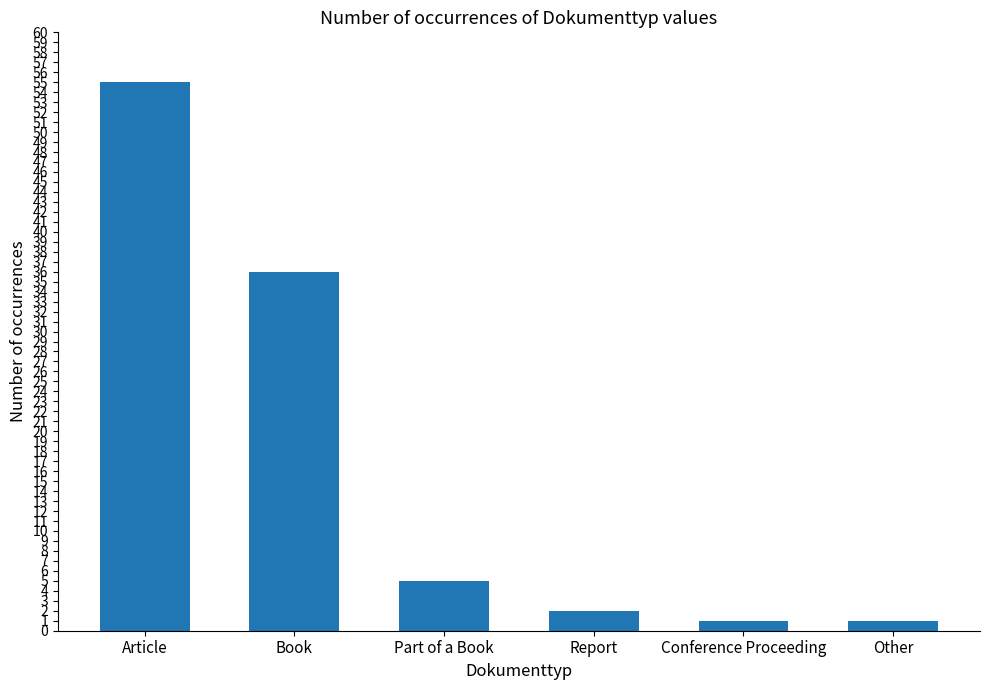

What is the average value?

17